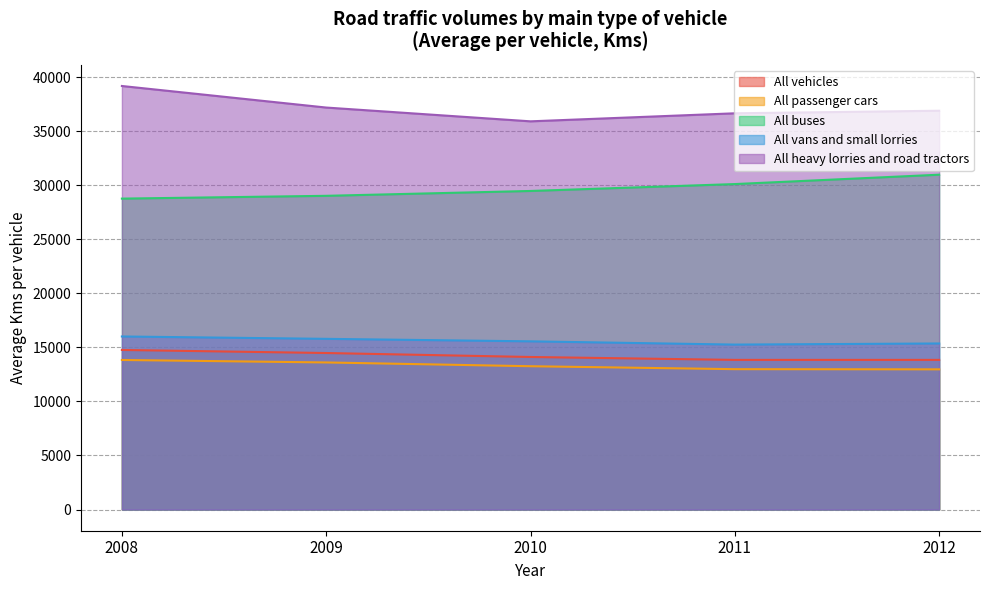

True or false: All passenger cars and All heavy lorries and road tractors intersect in this chart.

False